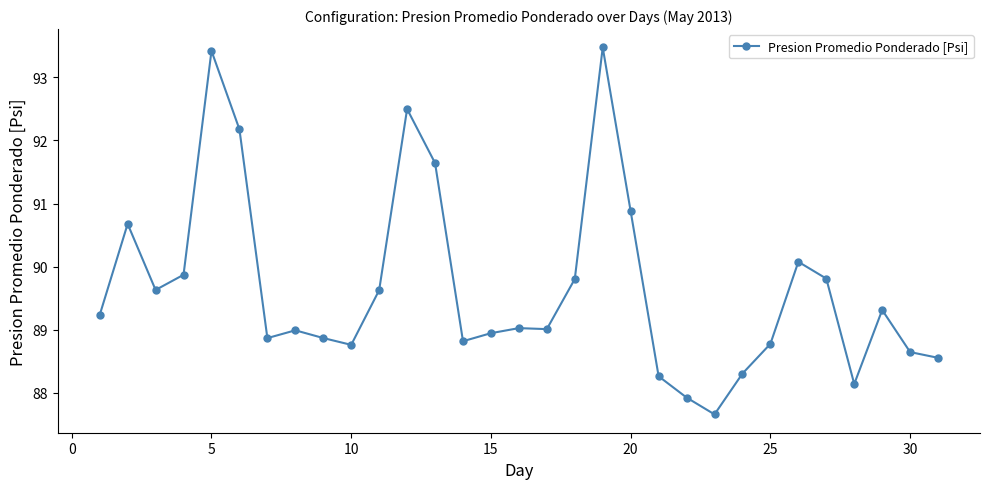

Reading right to left, extract all data points from this chart.

88.6	88.6	89.3	88.1	89.8	90.1	88.8	88.3	87.7	87.9	88.3	90.9	93.5	89.8	89.0	89.0	88.9	88.8	91.6	92.5	89.6	88.8	88.9	89.0	88.9	92.2	93.4	89.9	89.6	90.7	89.2